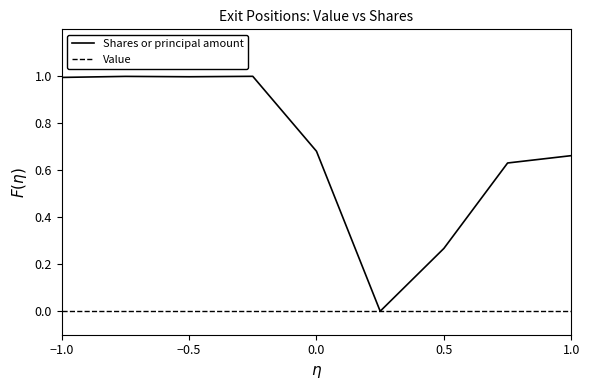

What is the greatest value displayed?

1.0